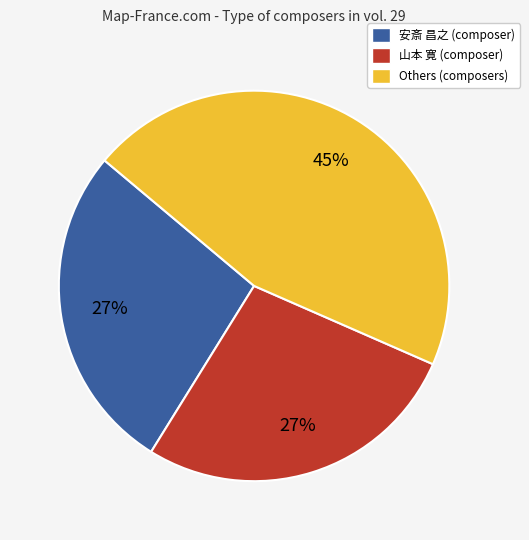

What is the largest slice in the pie chart?

Others (composers)